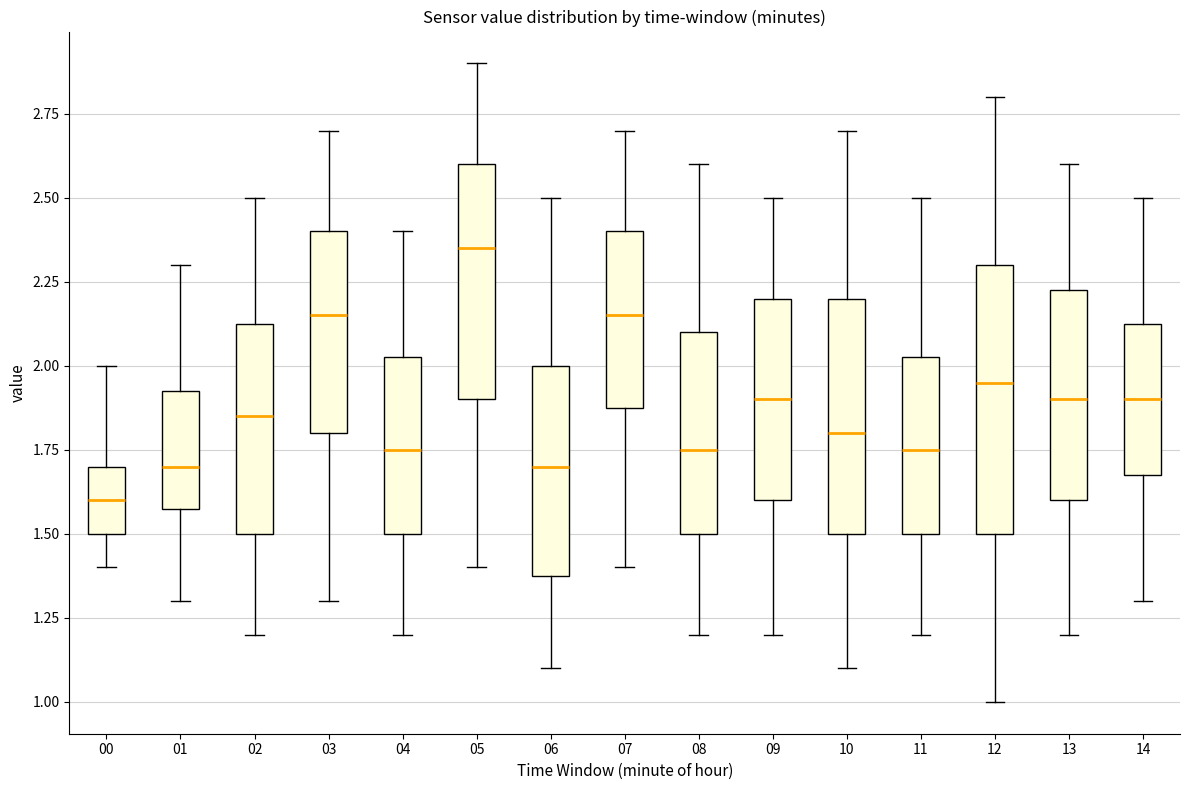

Comparing the boxes themselves (not the whiskers), which one is the tallest?

12